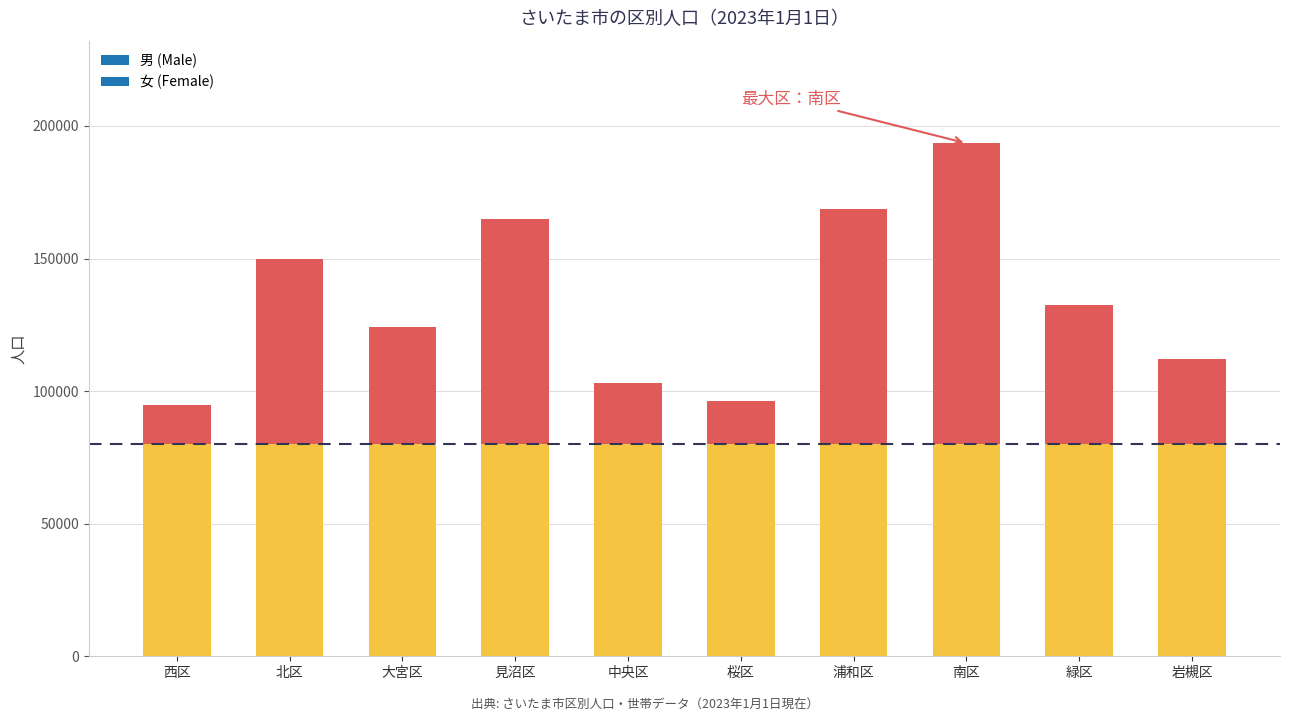

At 西区, list the series in order from largest to smallest.

女 (Female), 男 (Male)